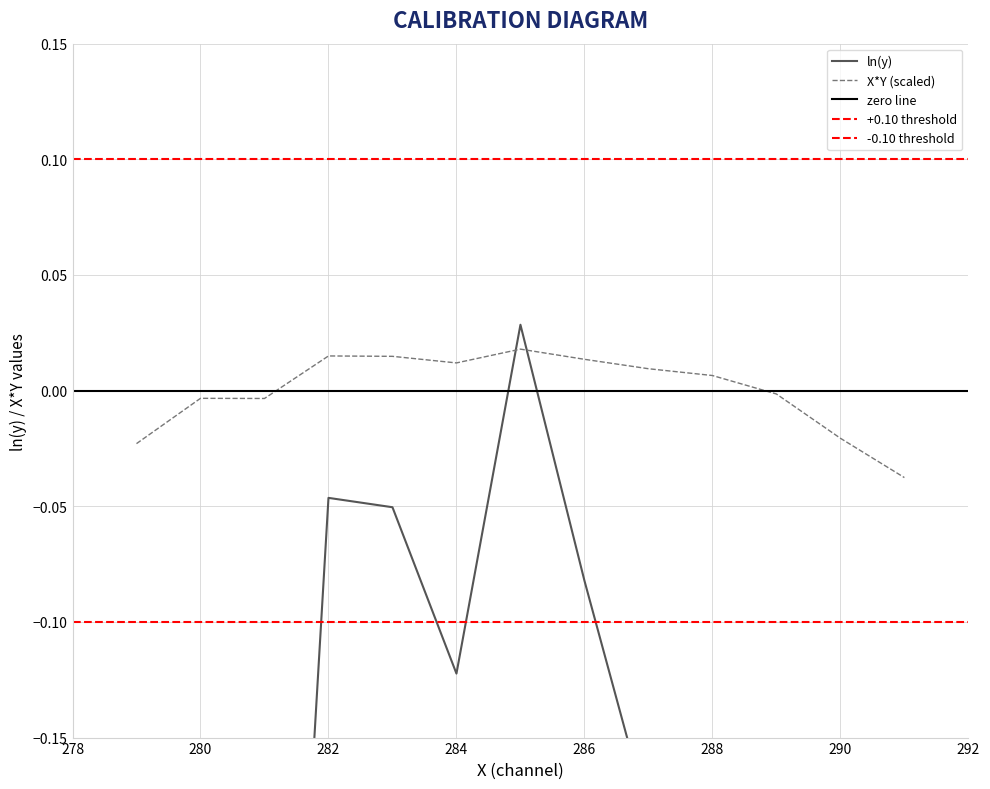

What is the difference between the maximum and minimum values in the ln(y) series?

1.4